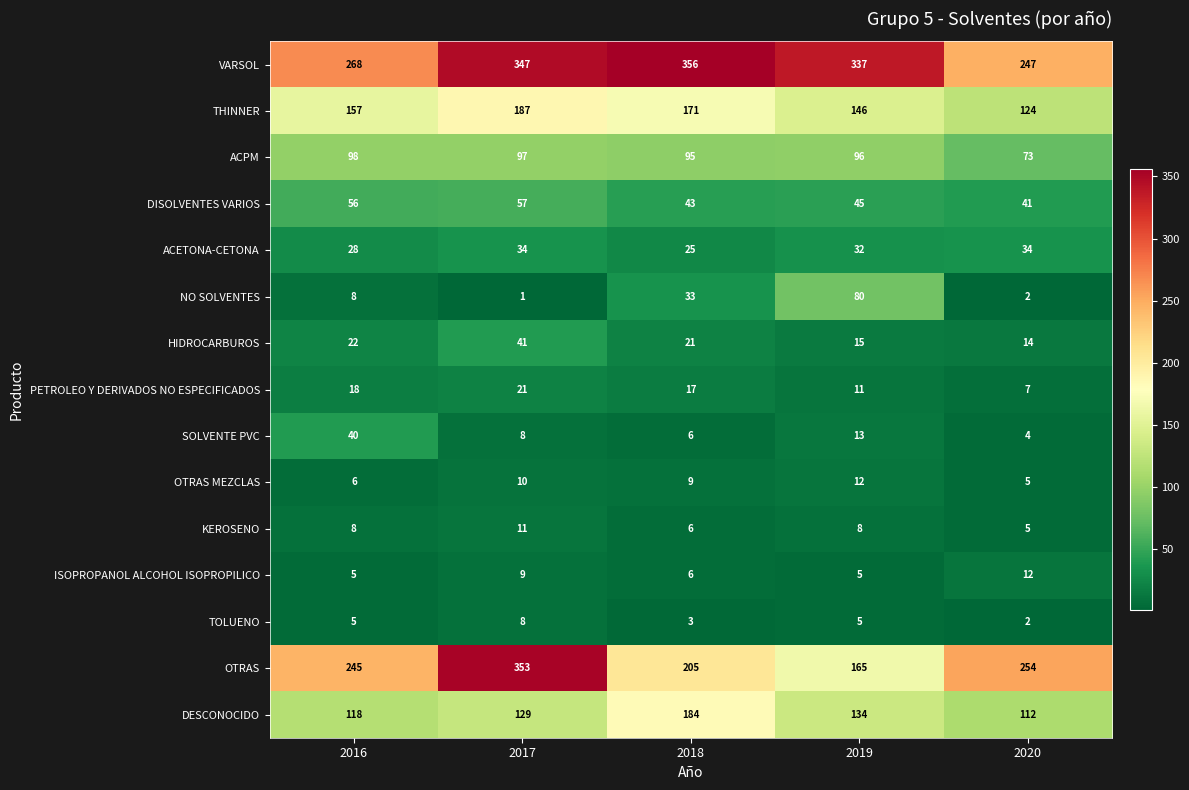

What is the difference between the TOLUENO values at 2020 and 2019?

3